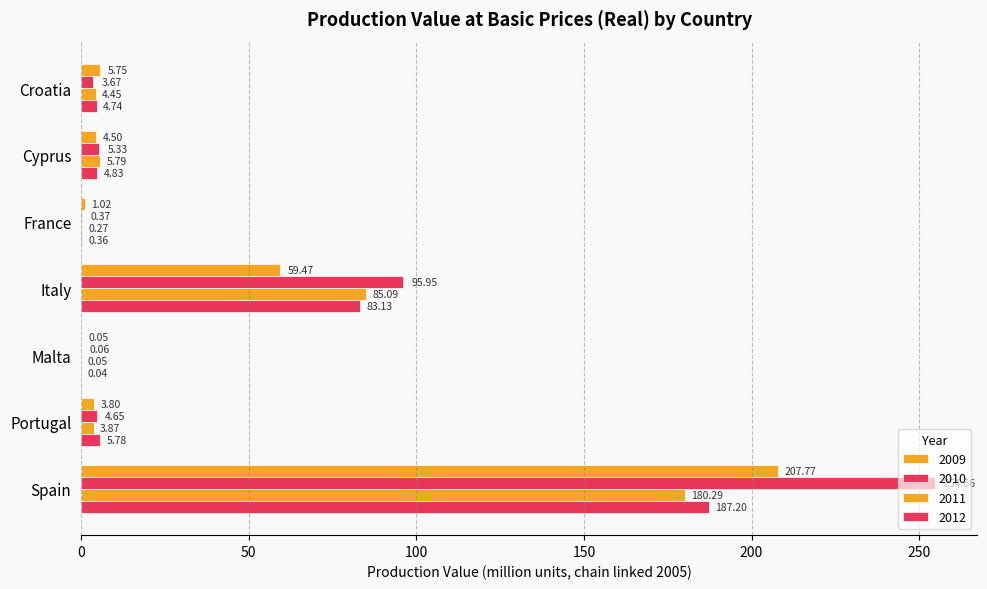

The value of 2009 at Croatia is 5.8. True or false?

True